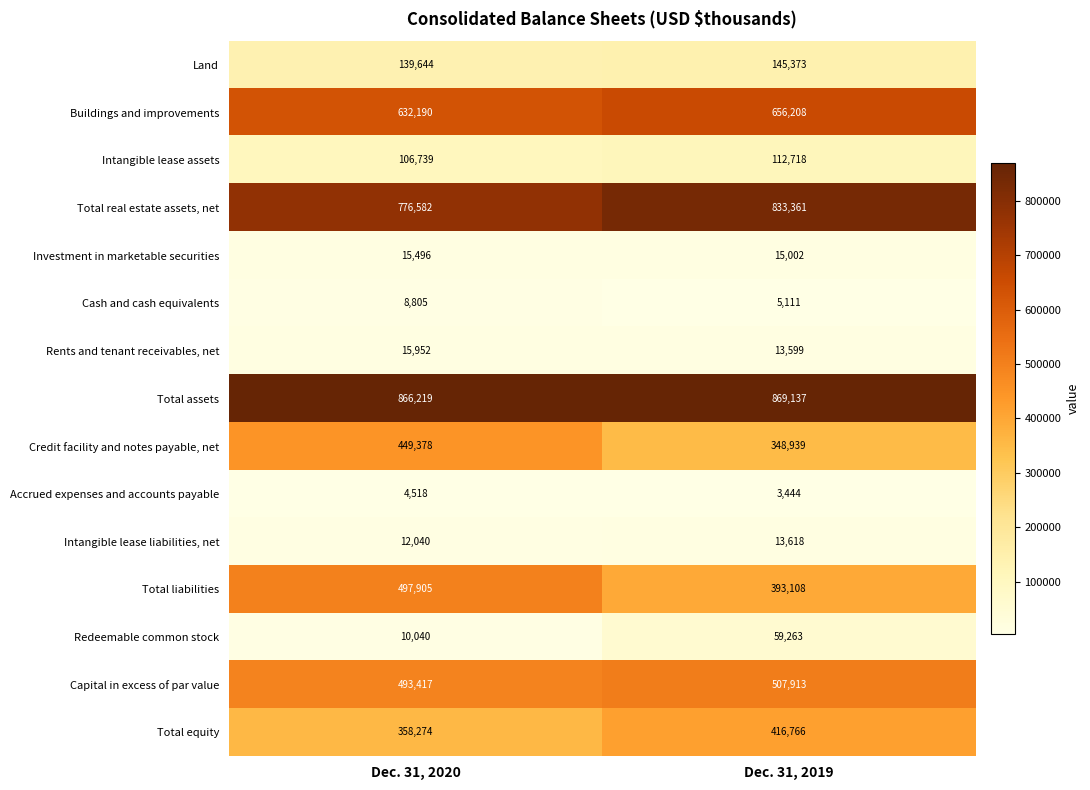

Is the value of Land at Dec. 31, 2019 greater than the value of Investment in marketable securities at Dec. 31, 2019?

Yes